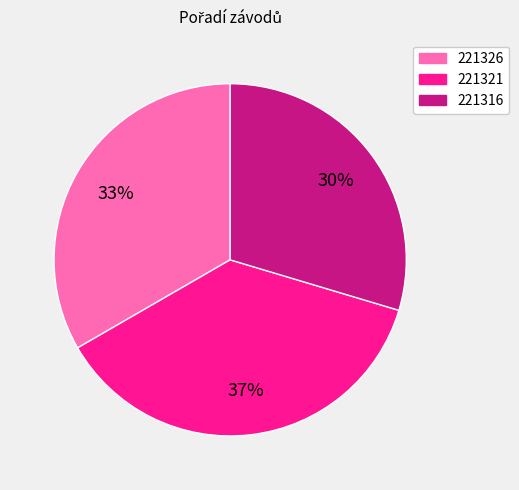

To the nearest percent, what is the difference between the 221326 and 221321 slice percentages?

4%